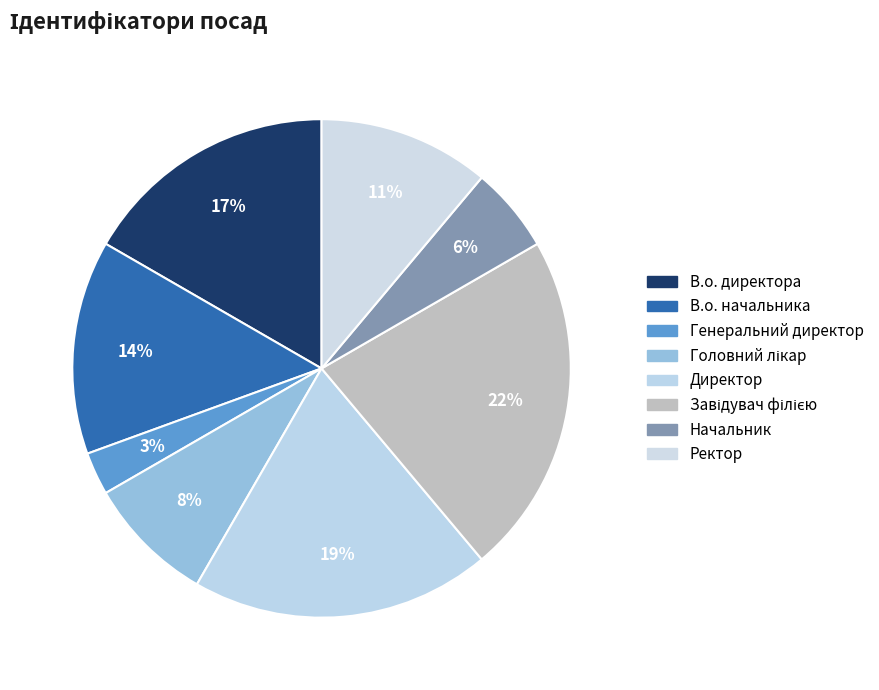

What percentage is the В.о. директора slice, to the nearest percent?

17%